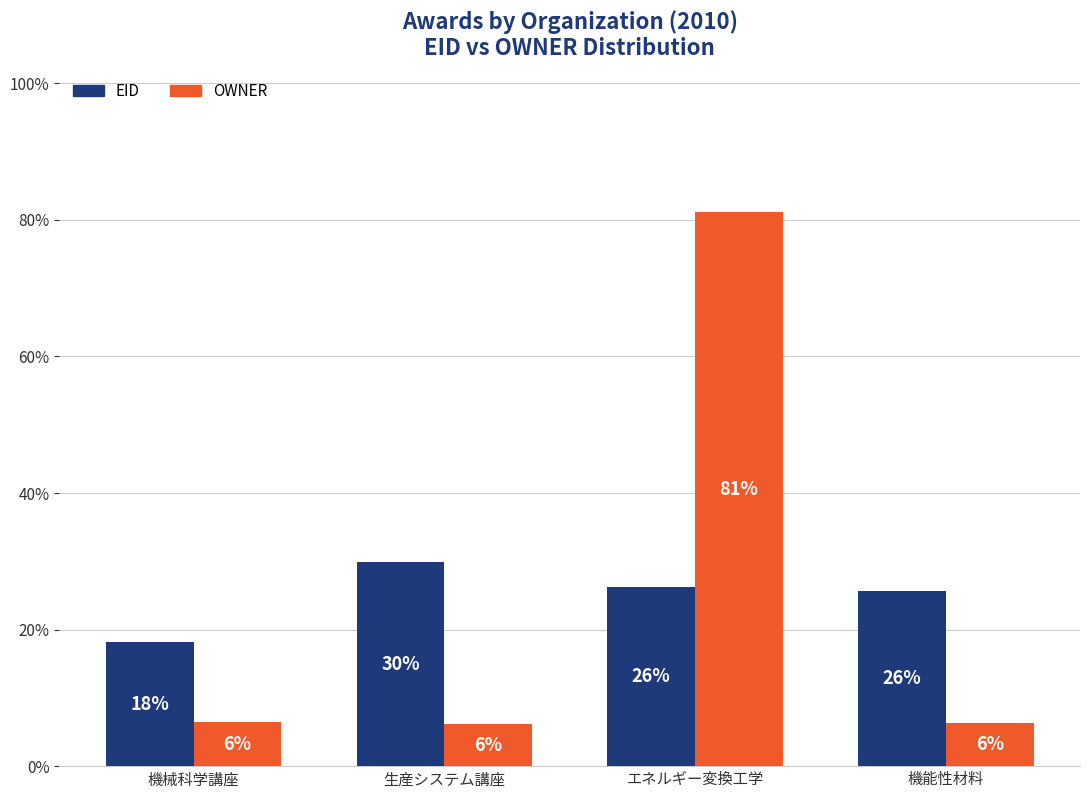

How many groups of bars are there?

4